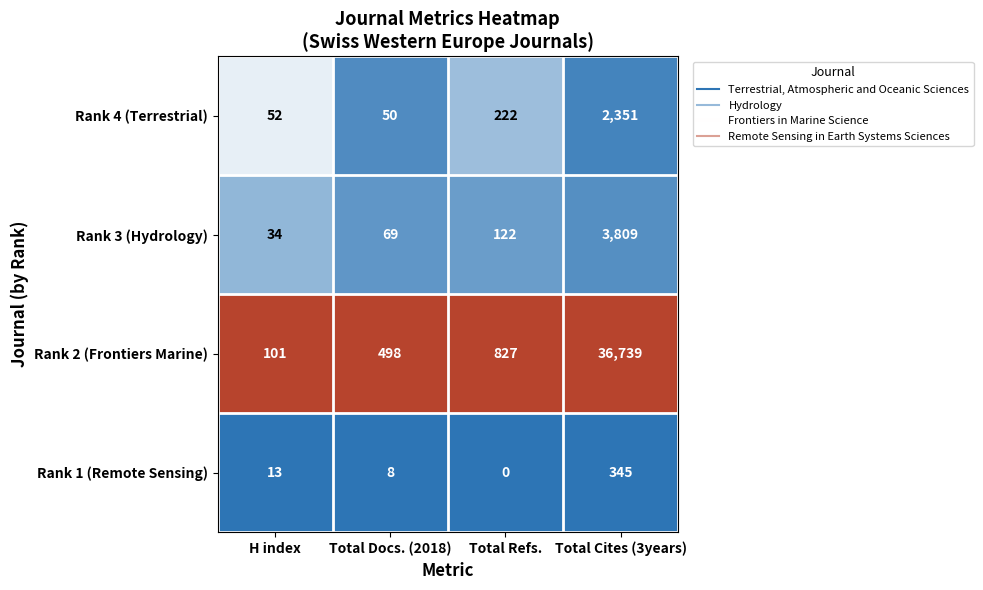

Reading left to right, what are all the values shown in this chart?

Rank 4 (Terrestrial): H index=52	Total Docs. (2018)=50	Total Refs.=222	Total Cites (3years)=2351
Rank 3 (Hydrology): H index=34	Total Docs. (2018)=69	Total Refs.=122	Total Cites (3years)=3809
Rank 2 (Frontiers Marine): H index=101	Total Docs. (2018)=498	Total Refs.=827	Total Cites (3years)=36739
Rank 1 (Remote Sensing): H index=13	Total Docs. (2018)=8	Total Refs.=0	Total Cites (3years)=345